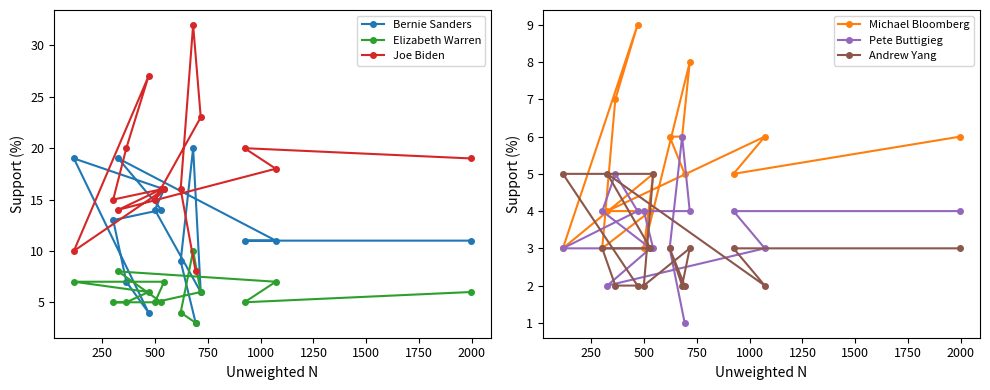

What is the value of the Bernie Sanders point at the 7th from the left?

14.0